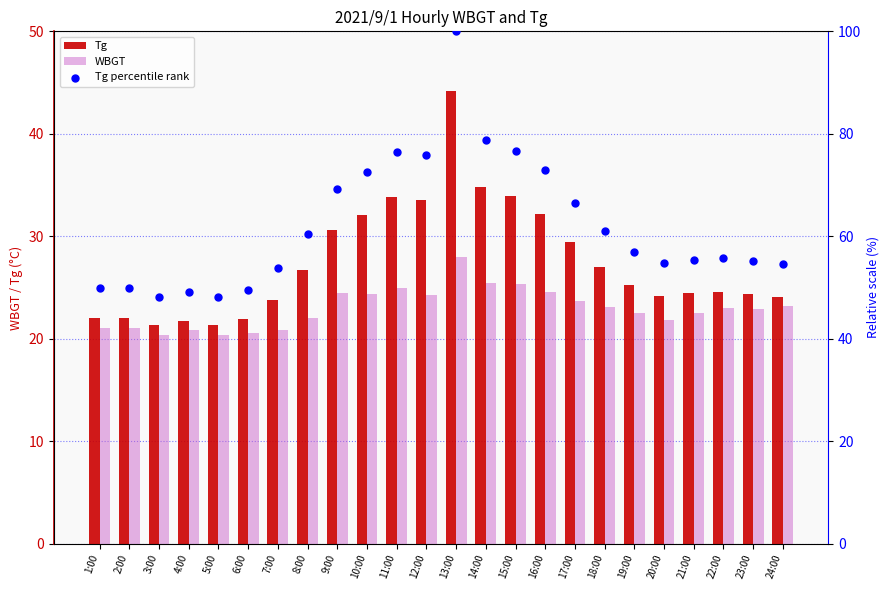

What are all the series names shown in the legend?

Tg, WBGT, Tg percentile rank